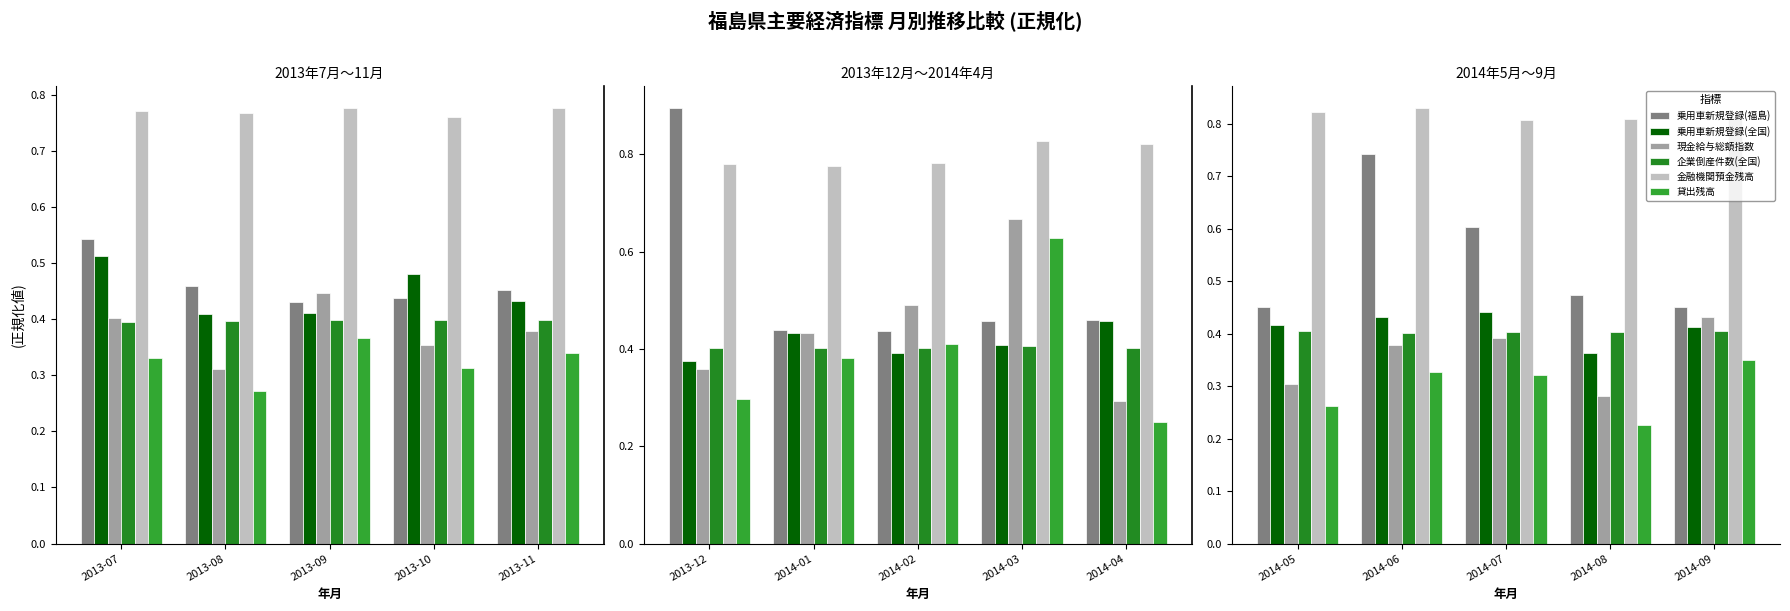

True or false: 企業倒産件数(全国) has a value of 0.4 at 2014-05.

True